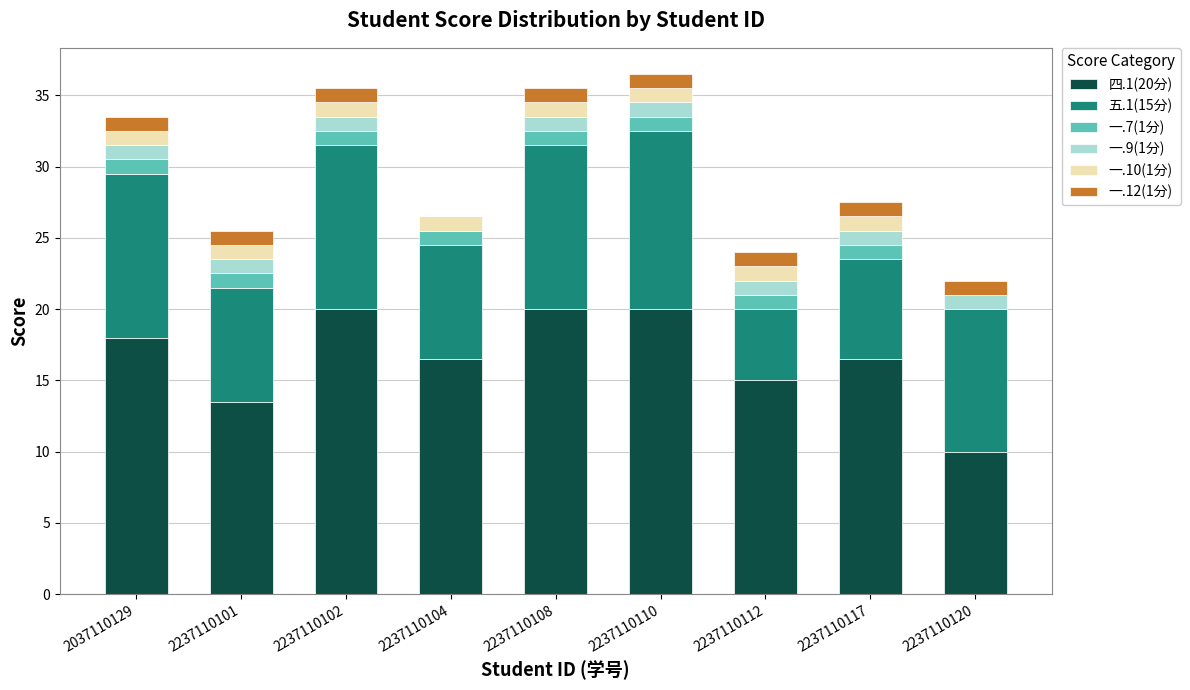

The value of 四.1(20分) at 2237110110 is 20.0. True or false?

True